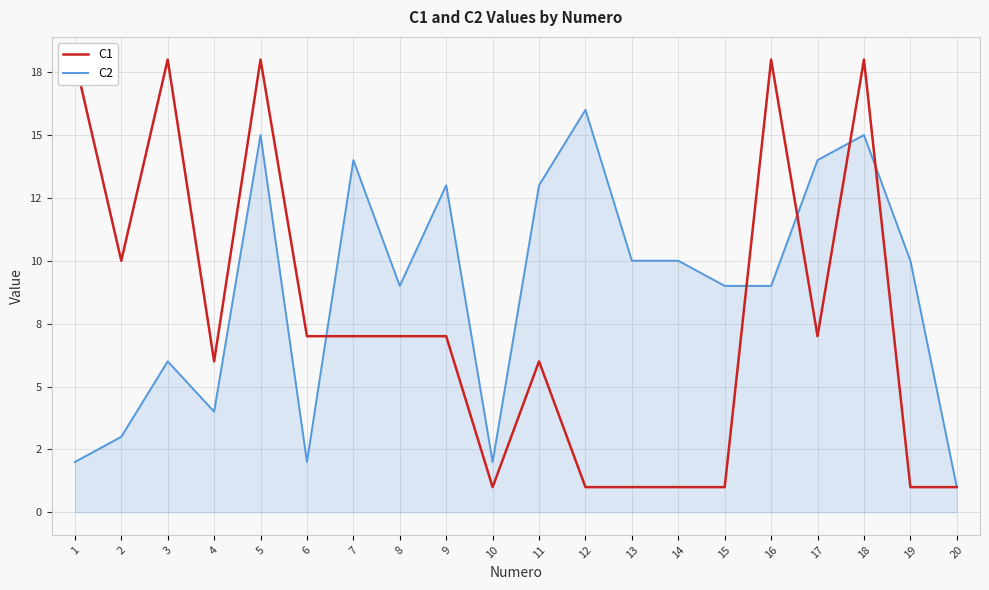

How many C1 values are between 1 and 18?

20